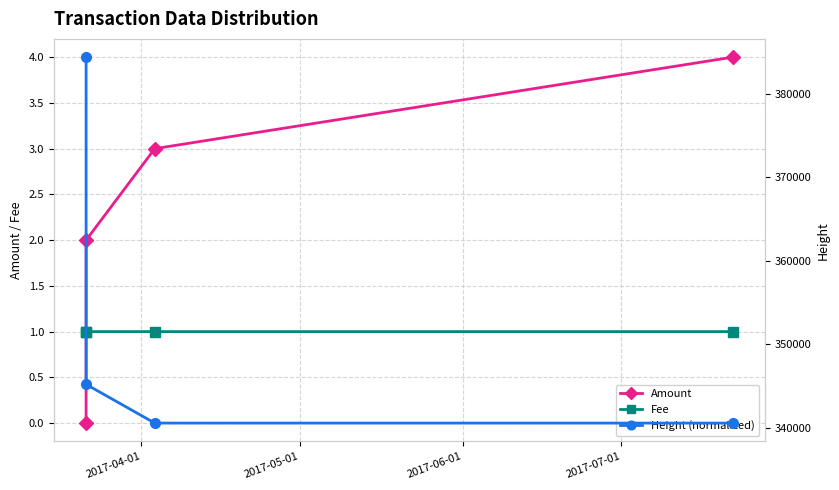

How many lines are shown in the chart?

3